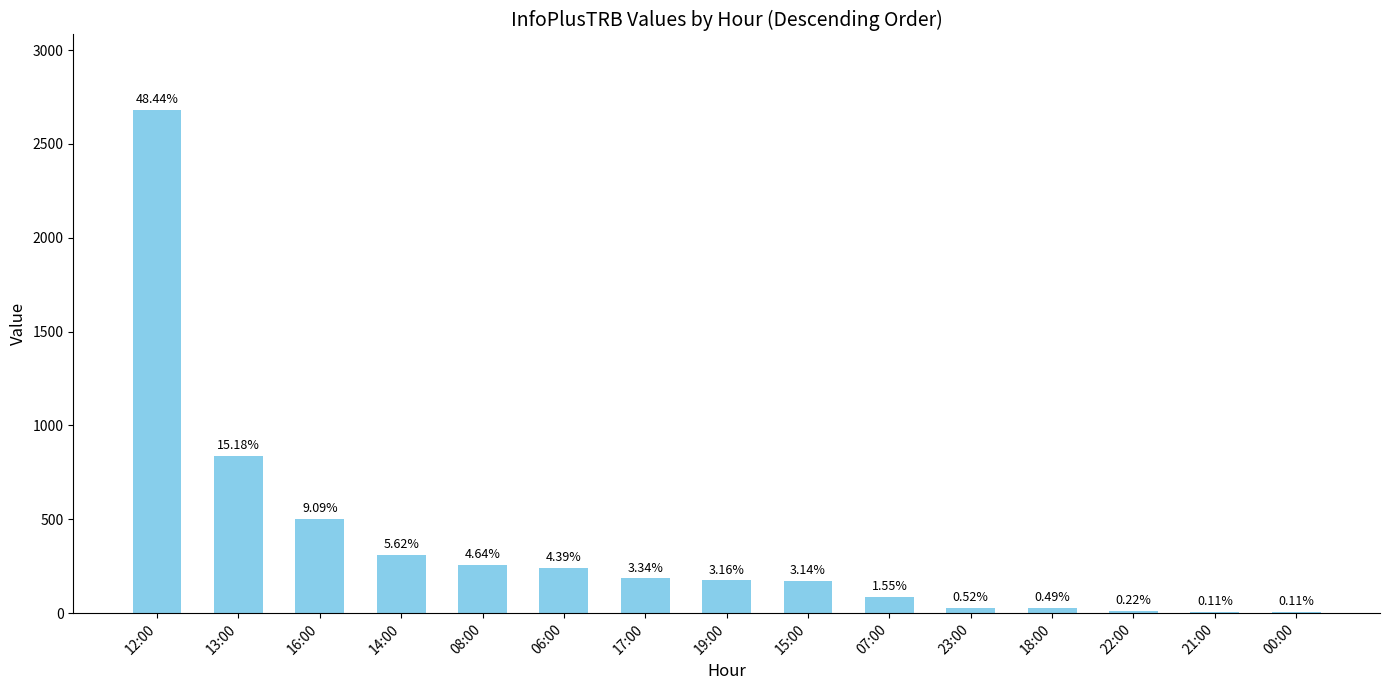

Are the bars horizontal?

No